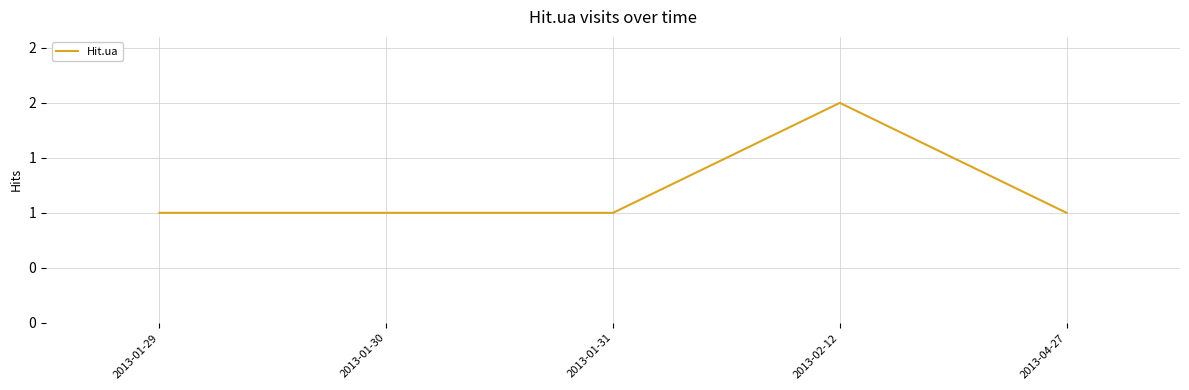

Is it true that the value at 2013-04-27 is 1?

True